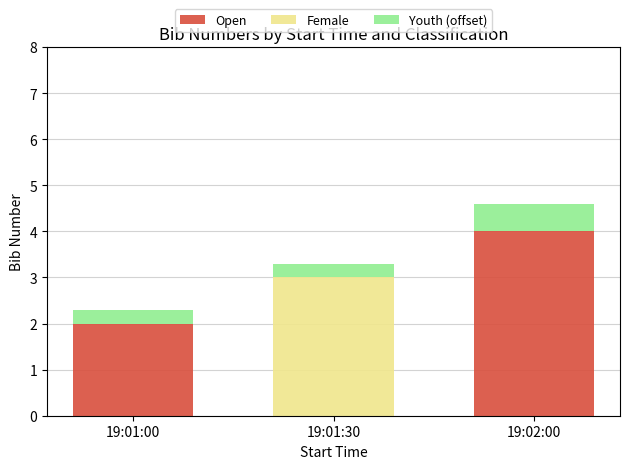

True or false: Open has a value of 6.3 at 19:02:00.

False